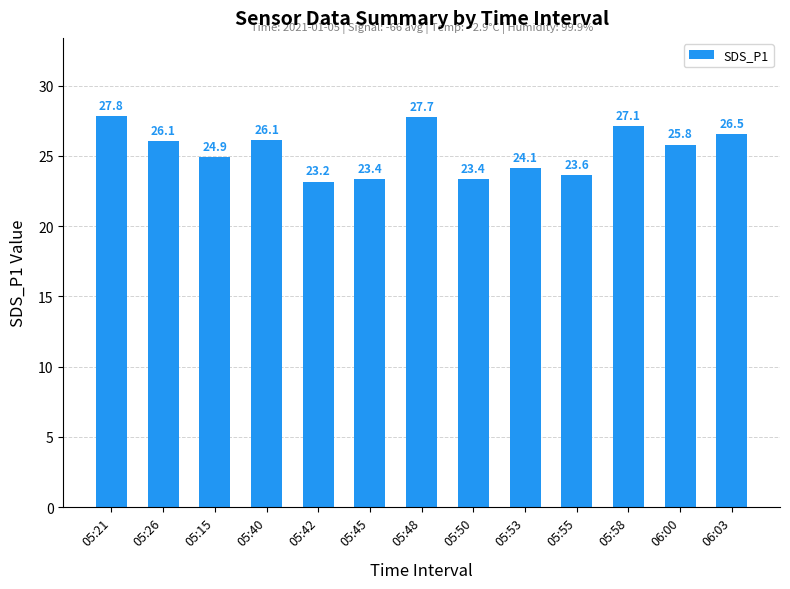

The value at 06:00 is 25.8. True or false?

True